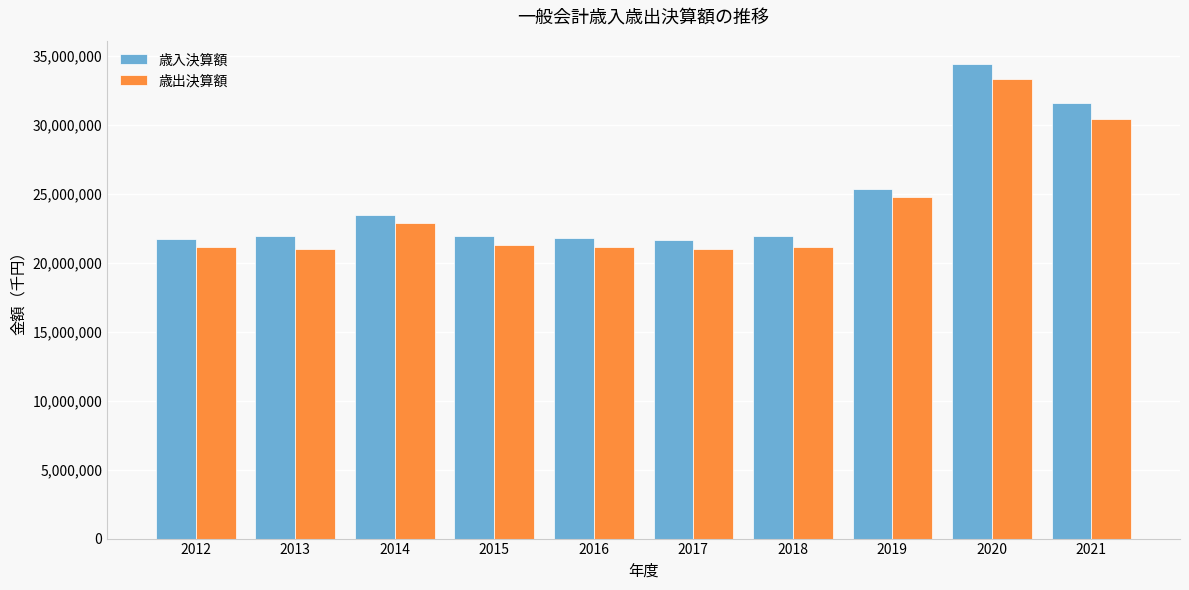

What is the sum of the 歳出決算額 values at 2012 and 2017?

42098850